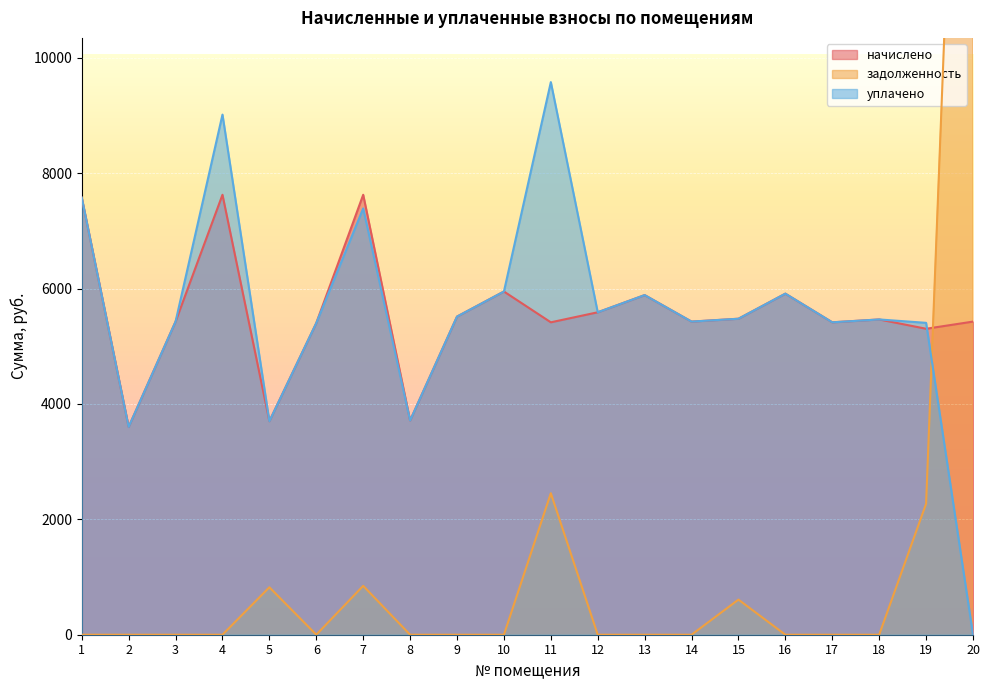

Between which two adjacent categories do начислено and задолженность first intersect?

19 and 20